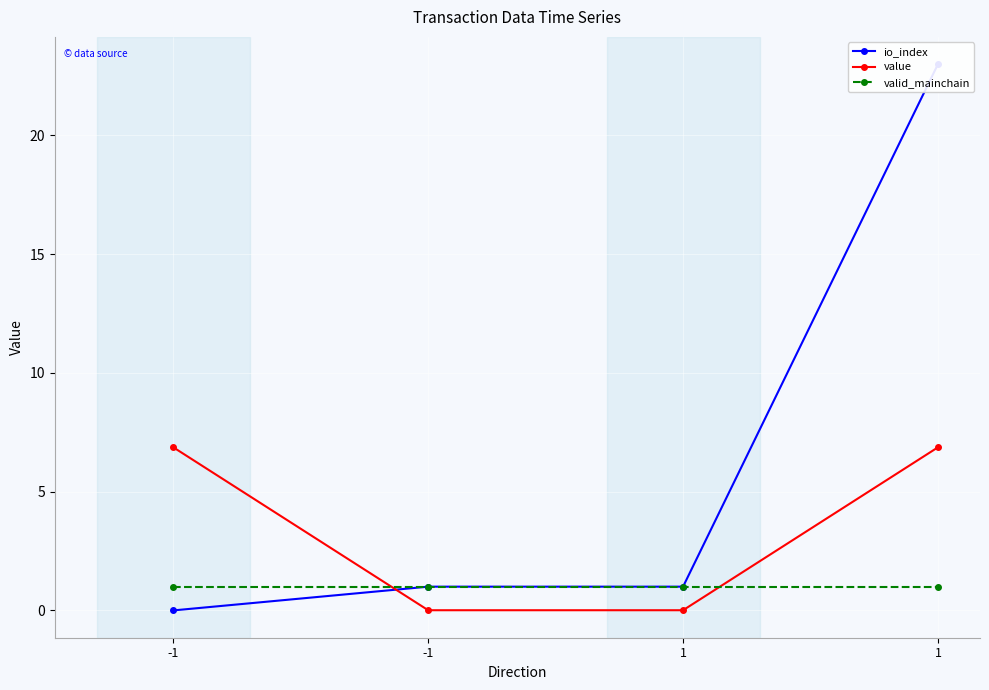

What is the average value of the value series?

3.4